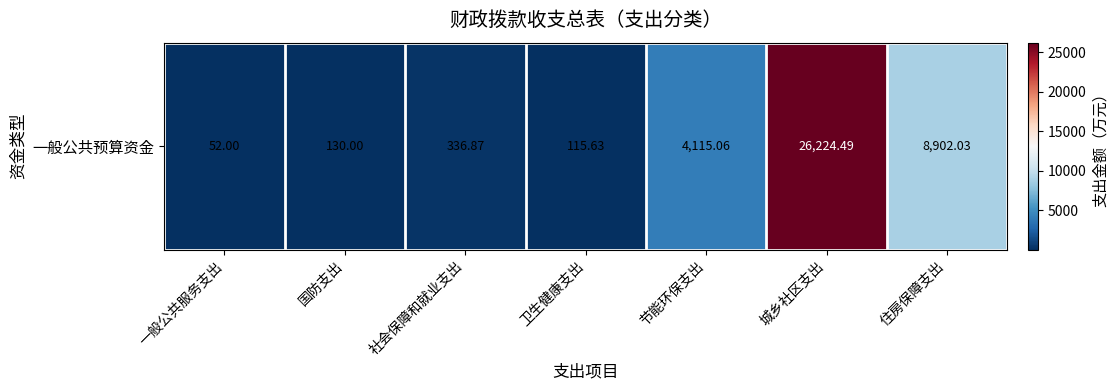

List the labels in order of value, smallest first.

一般公共服务支出, 卫生健康支出, 国防支出, 社会保障和就业支出, 节能环保支出, 住房保障支出, 城乡社区支出